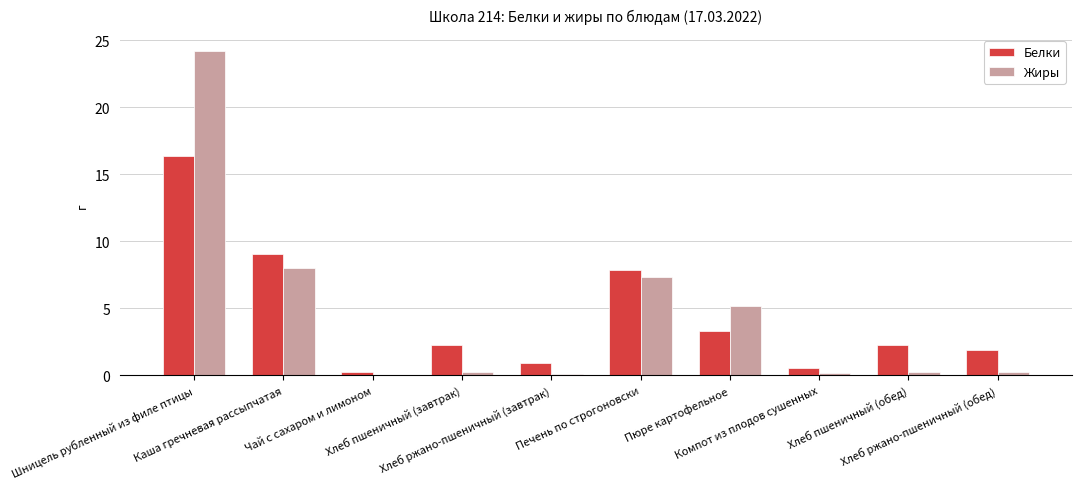

What are all the series names shown in the legend?

Белки, Жиры